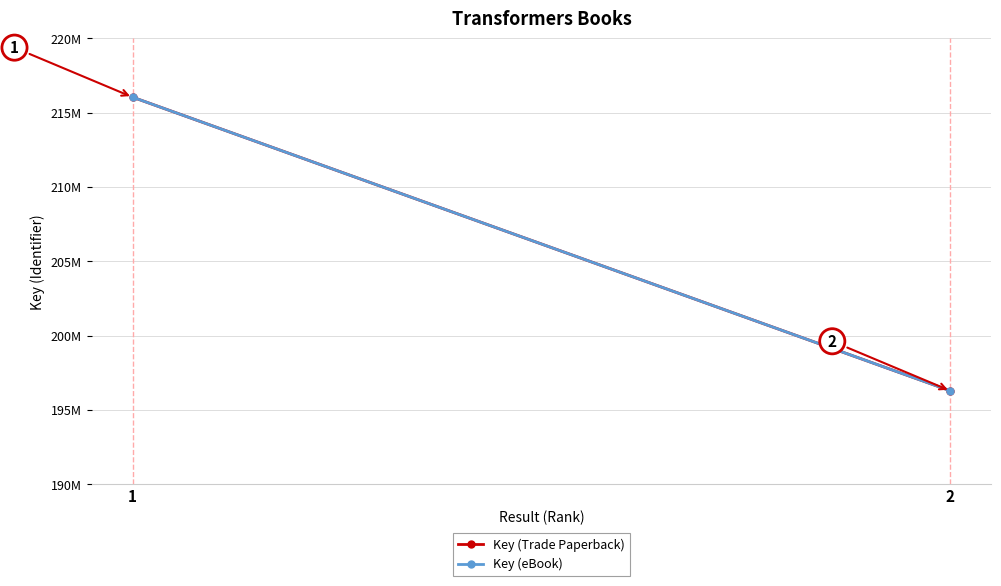

Reading left to right, list all the values displayed in this chart.

Key (Trade Paperback): 1=216046638	2=196282560
Key (eBook): 1=216046638	2=196282560